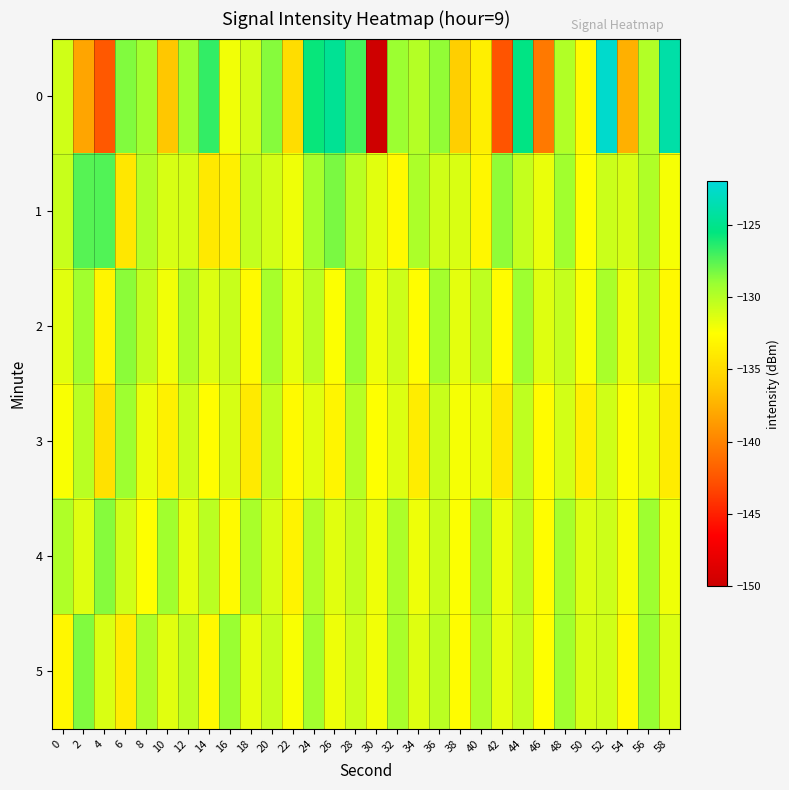

How many distinct data groups are displayed?

6